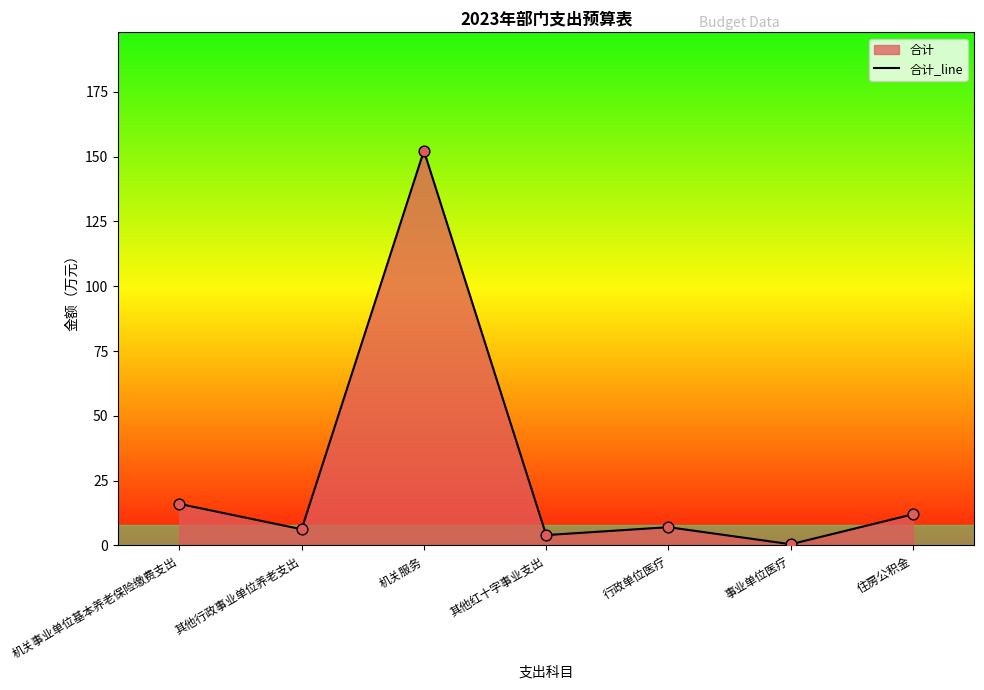

Between 其他红十字事业支出 and 住房公积金, which is larger?

住房公积金